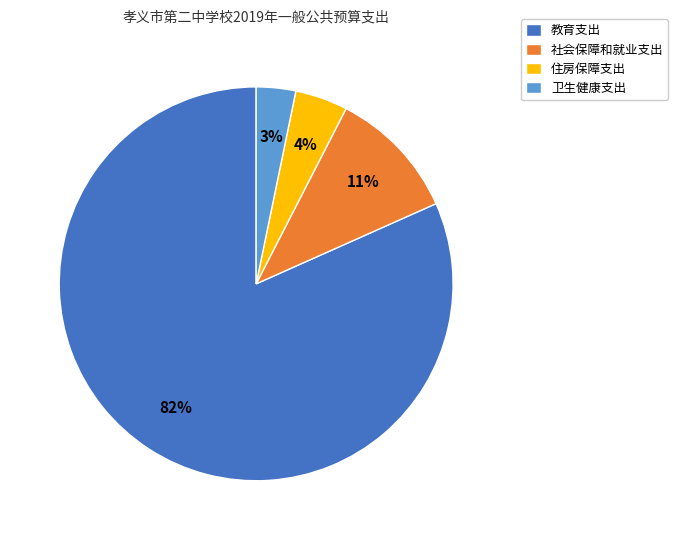

Combined, do 卫生健康支出 and 住房保障支出 account for over 50%?

No